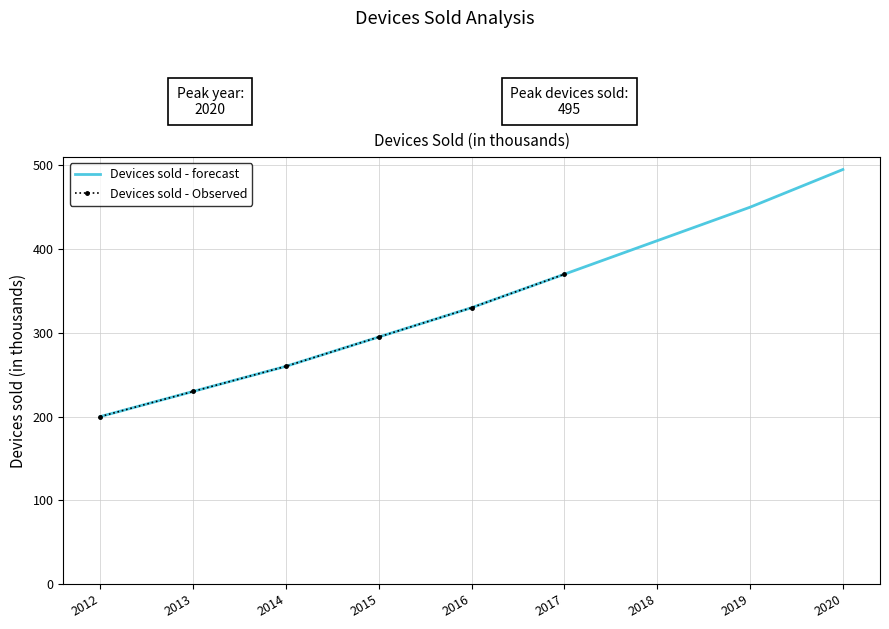

List the labels in order of value, smallest first.

2012, 2013, 2014, 2015, 2016, 2017, 2018, 2019, 2020